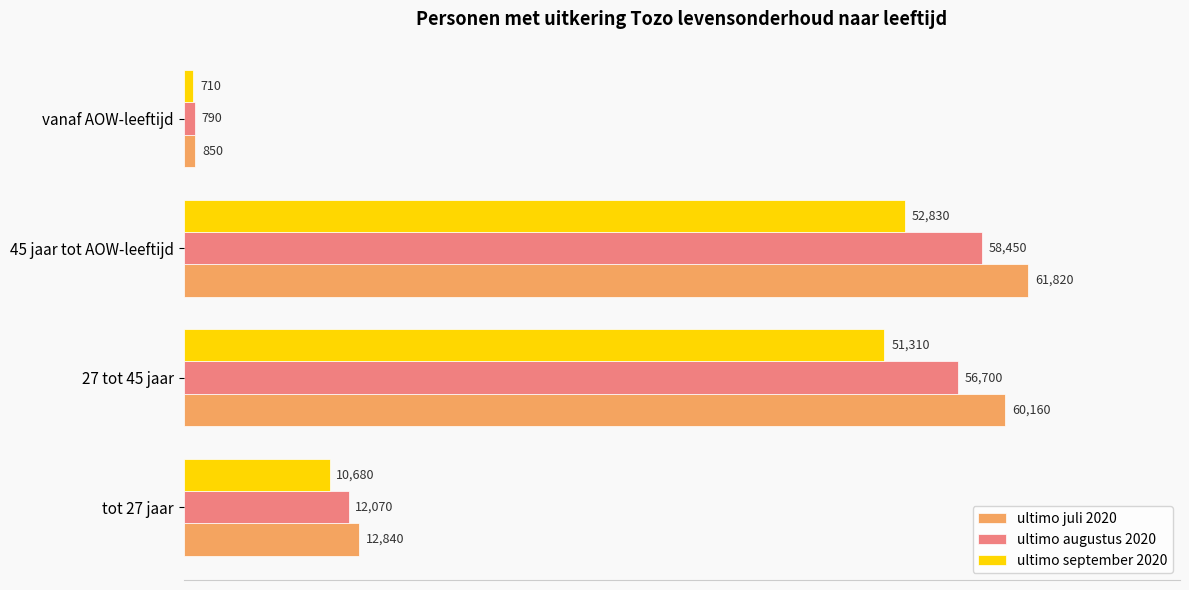

List the series in order of their peak value, lowest first.

ultimo september 2020, ultimo augustus 2020, ultimo juli 2020